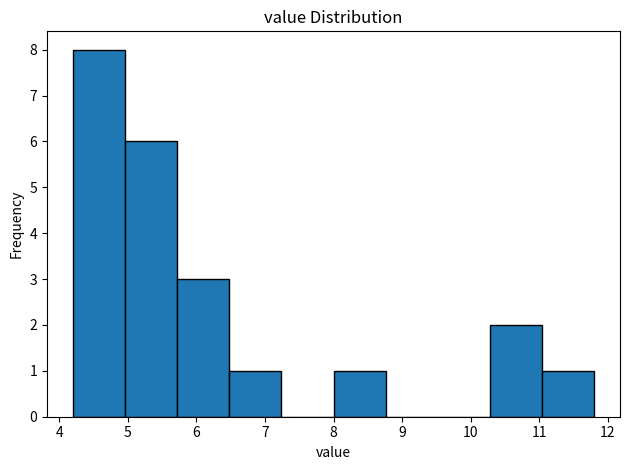

Reading left to right, list every bar in this chart as the range it spans on the x-axis followed by its height. Neither the bar edges nor the heights are printed on the chart, so give them approximately, as read against the axes.

4.20 to 4.96: 8
4.96 to 5.72: 6
5.72 to 6.48: 3
6.48 to 7.24: 1
7.24 to 8.00: 0
8.00 to 8.76: 1
8.76 to 9.52: 0
9.52 to 10.28: 0
10.28 to 11.04: 2
11.04 to 11.80: 1